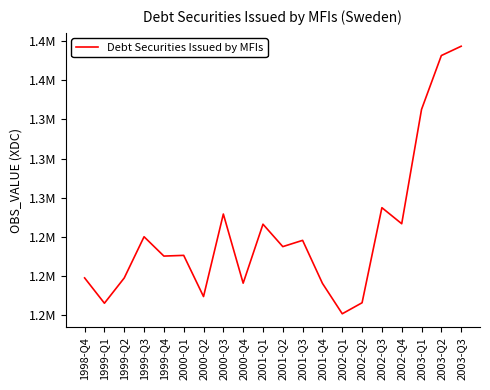

List the labels in order of value, largest first.

2003-Q3, 2003-Q2, 2003-Q1, 2002-Q3, 2000-Q3, 2002-Q4, 2001-Q1, 1999-Q3, 2001-Q3, 2001-Q2, 2000-Q1, 1999-Q4, 1998-Q4, 1999-Q2, 2000-Q4, 2001-Q4, 2000-Q2, 2002-Q2, 1999-Q1, 2002-Q1